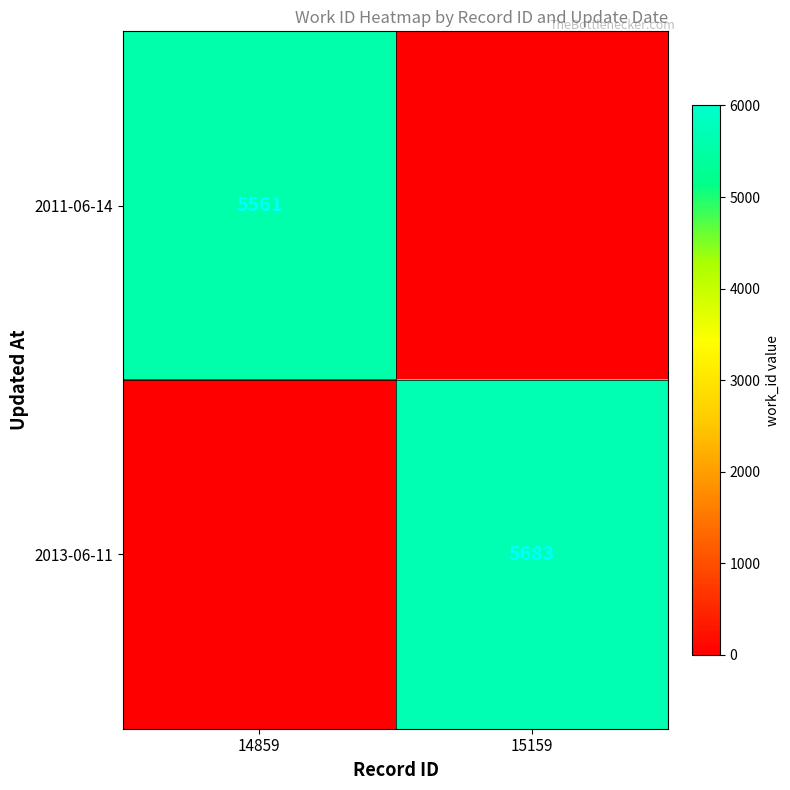

How many distinct data groups are displayed?

2